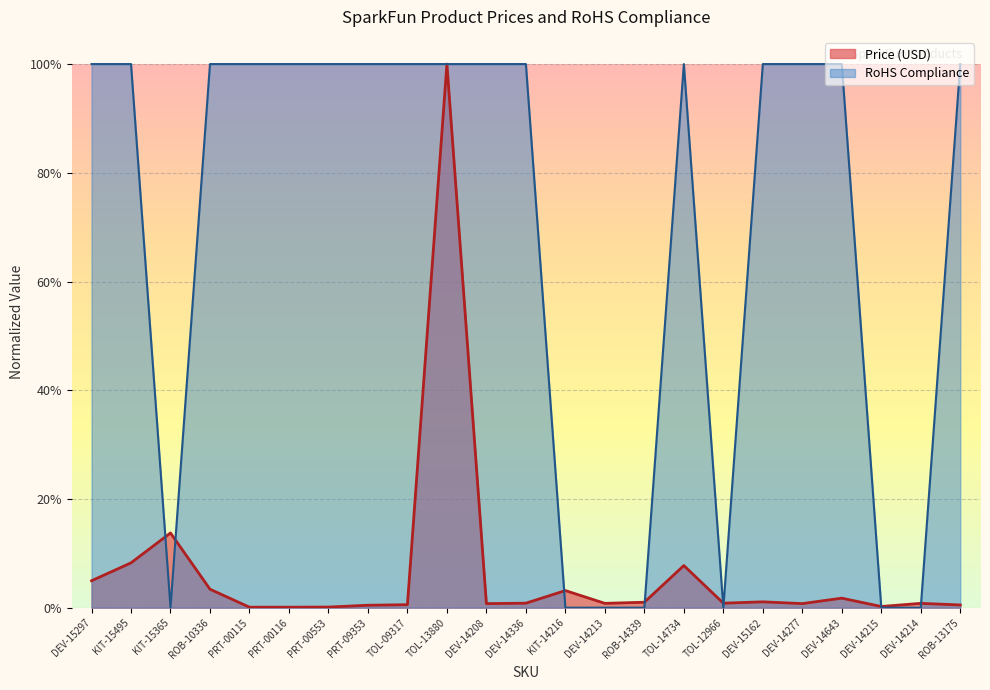

The value of Price (USD) at TOL-09317 is 0.0. True or false?

False